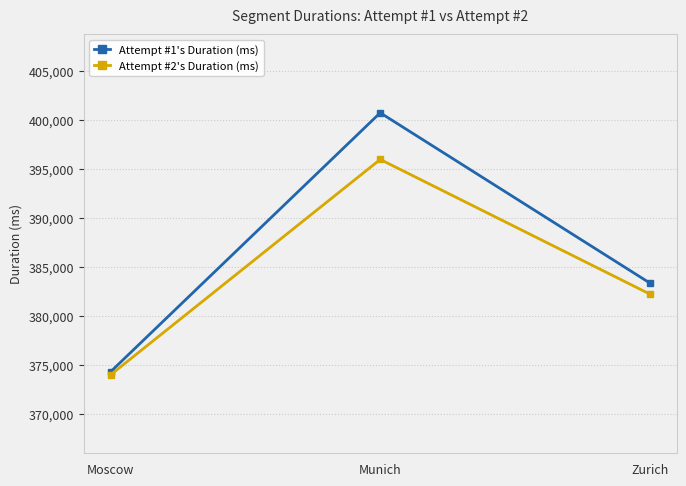

How many lines are shown in the chart?

2